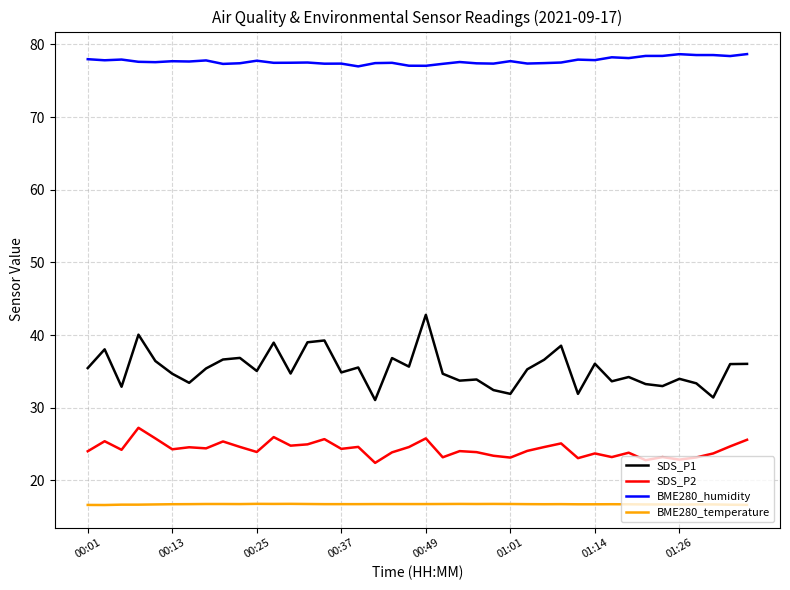

True or false: SDS_P1 and BME280_temperature intersect in this chart.

False